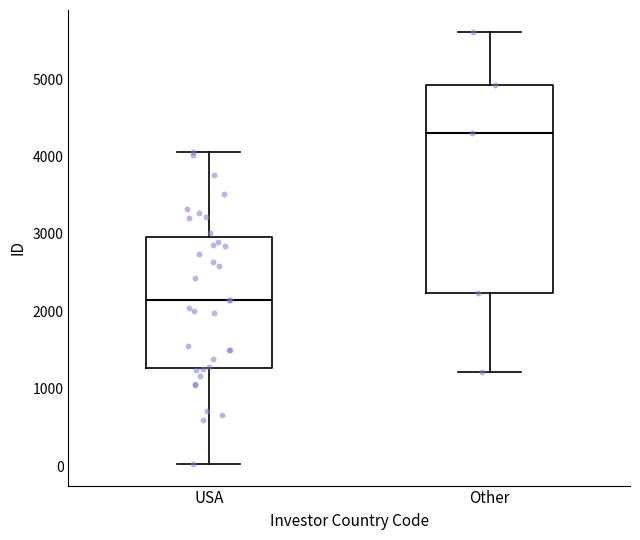

Which box's median line is the lowest?

USA